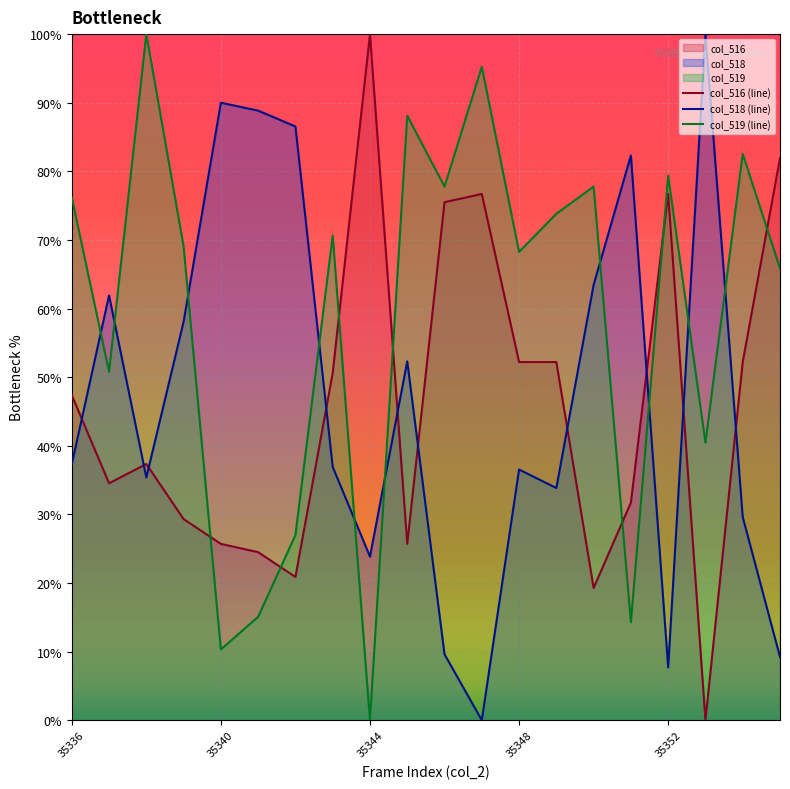

Is it true that col_518 (line) equals 23.8 at 35344?

True